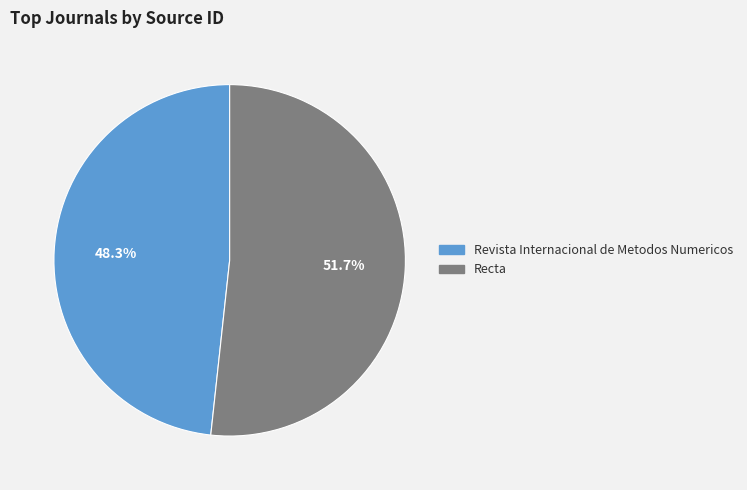

Does Revista Internacional de Metodos Numericos account for over 50% of the chart?

No